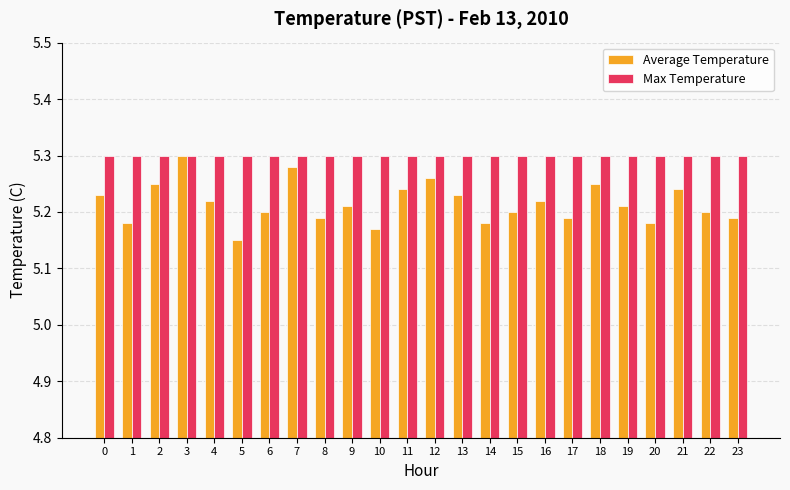

The value of Average Temperature at 14 is 7.1. True or false?

False